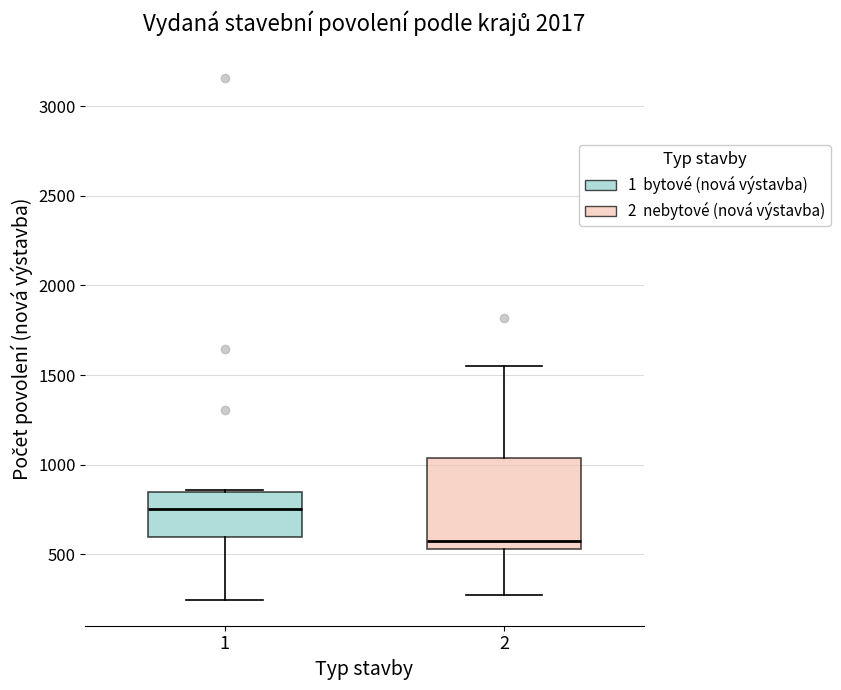

Reading left to right, transcribe this box plot: for each box, give where its median line is, the range the box spans, and where its two whiskers end, as read against the y-axis. The values are not printed on the chart, so give them approximately, as read against the axis.

1: median 750, box 600 to 850, whiskers 250 to 850
2: median 600, box 550 to 1050, whiskers 250 to 1550